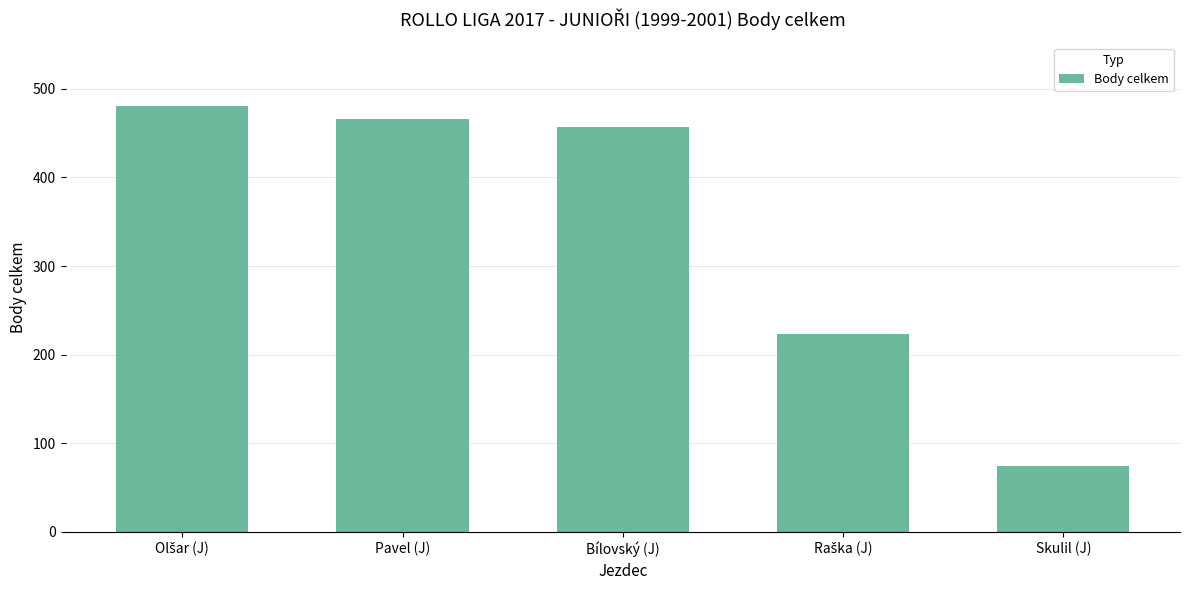

Reading left to right, transcribe all the data shown in this chart.

480	466	457	223	74